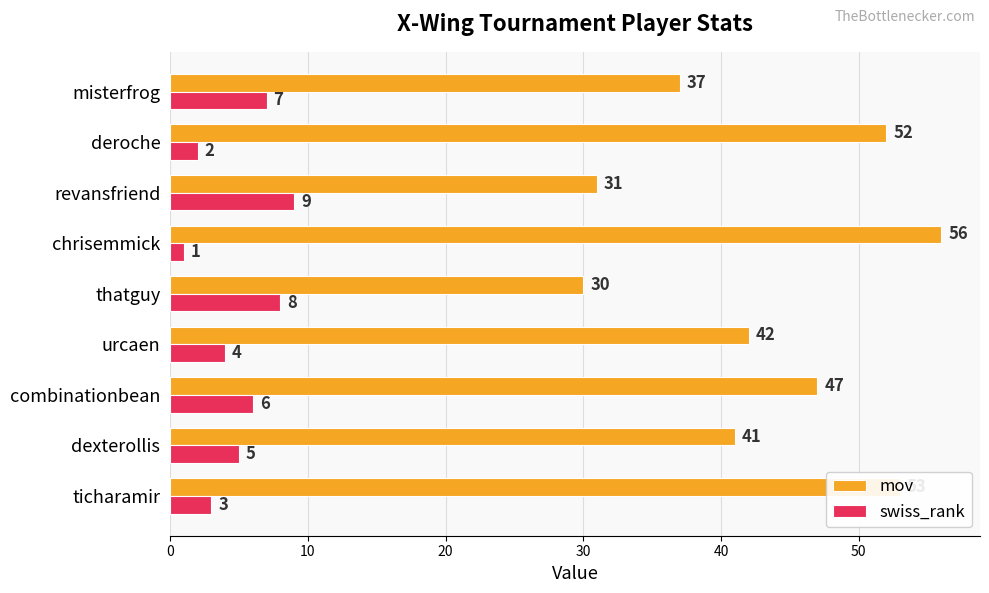

The value of mov at chrisemmick is 56. True or false?

True